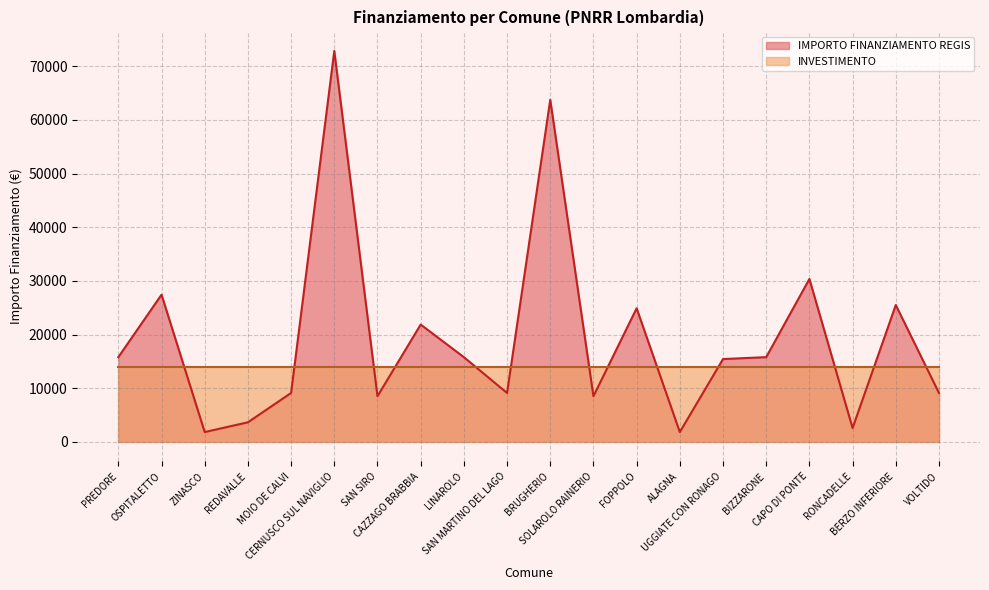

List the labels in order of value, largest first.

CERNUSCO SUL NAVIGLIO, BRUGHERIO, CAPO DI PONTE, OSPITALETTO, BERZO INFERIORE, FOPPOLO, CAZZAGO BRABBIA, PREDORE, LINAROLO, BIZZARONE, UGGIATE CON RONAGO, MOIO DE CALVI, SAN MARTINO DEL LAGO, VOLTIDO, SAN SIRO, SOLAROLO RAINERIO, REDAVALLE, RONCADELLE, ZINASCO, ALAGNA